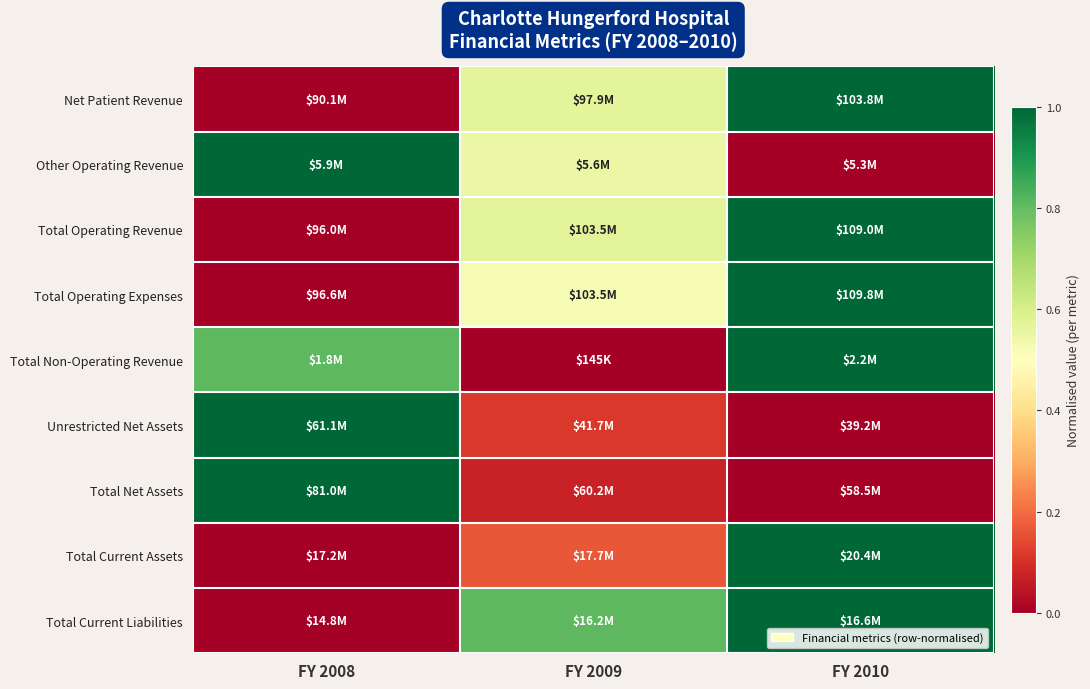

Reading left to right, extract all data points from this chart.

Net Patient Revenue: FY 2008=0.0	FY 2009=0.6	FY 2010=1.0
Other Operating Revenue: FY 2008=1.0	FY 2009=0.5	FY 2010=0.0
Total Operating Revenue: FY 2008=0.0	FY 2009=0.6	FY 2010=1.0
Total Operating Expenses: FY 2008=0.0	FY 2009=0.5	FY 2010=1.0
Total Non-Operating Revenue: FY 2008=0.8	FY 2009=0.0	FY 2010=1.0
Unrestricted Net Assets: FY 2008=1.0	FY 2009=0.1	FY 2010=0.0
Total Net Assets: FY 2008=1.0	FY 2009=0.1	FY 2010=0.0
Total Current Assets: FY 2008=0.0	FY 2009=0.2	FY 2010=1.0
Total Current Liabilities: FY 2008=0.0	FY 2009=0.8	FY 2010=1.0